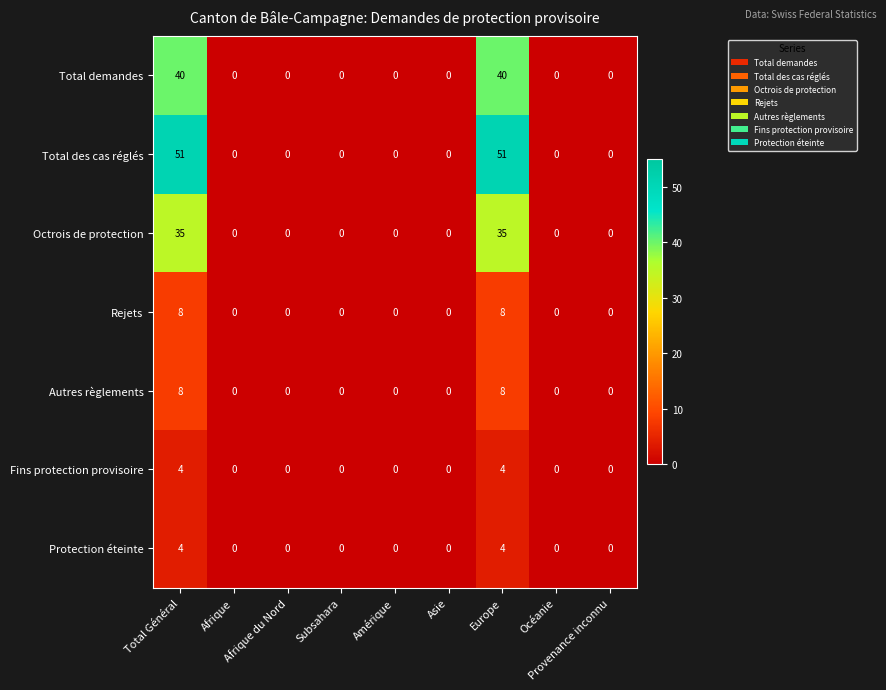

What is the maximum value for Total des cas réglés?

51